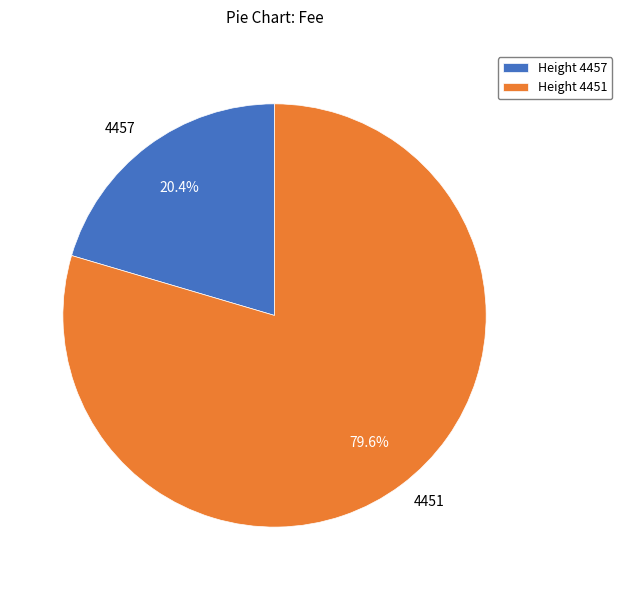

To the nearest percent, what is the combined percentage of 4457 and 4451?

100%